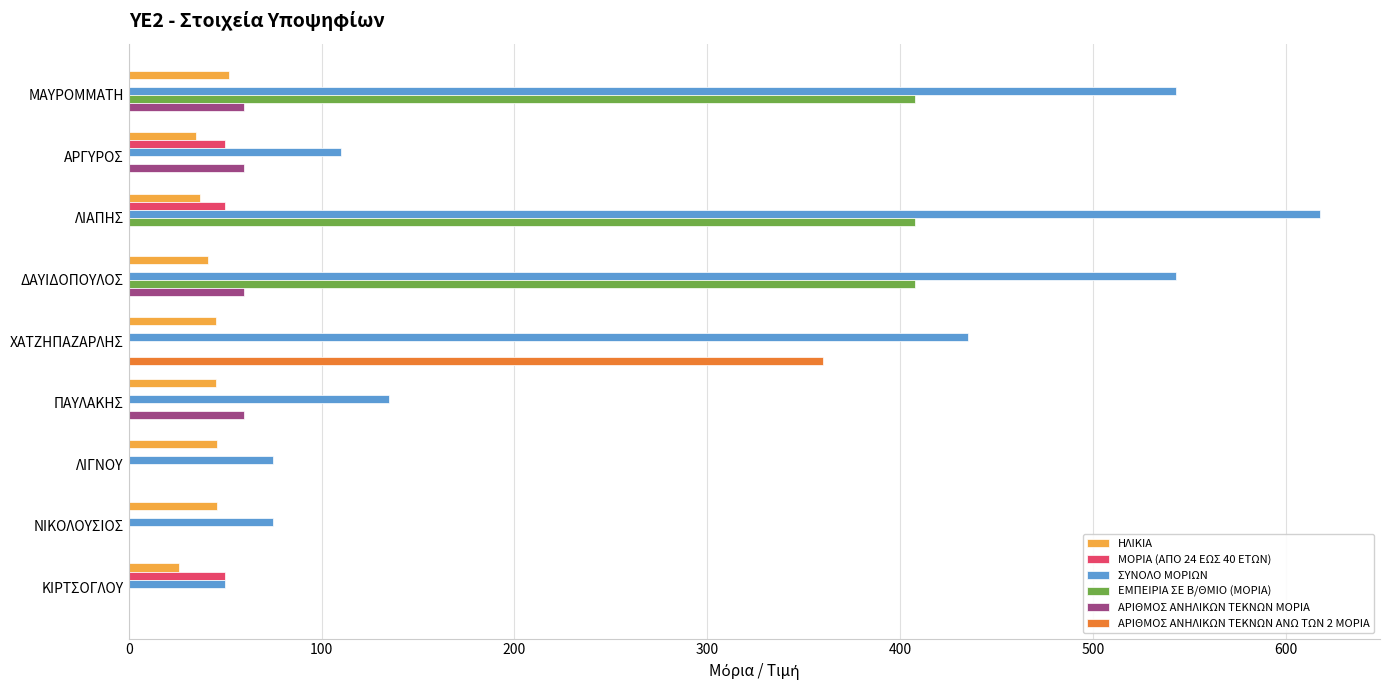

Which series has the largest total across all categories?

ΣΥΝΟΛΟ ΜΟΡΙΩΝ